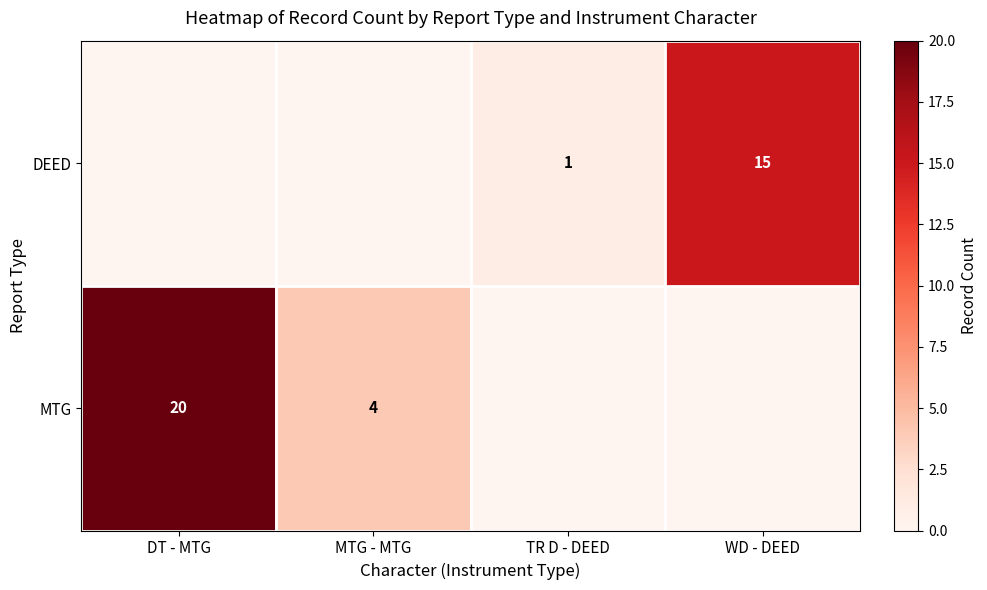

At which category does the chart reach its peak across all series?

DT - MTG